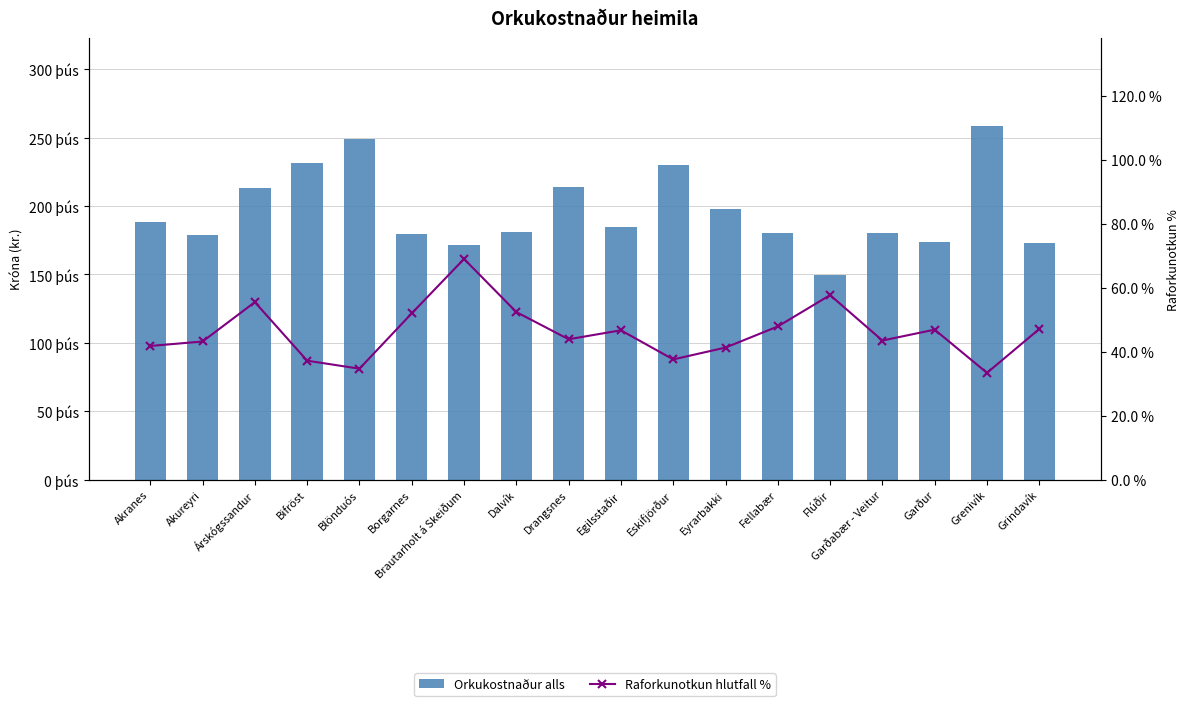

Rank the categories by Orkukostnaður alls value from highest to lowest.

Grenivík, Blönduós, Bifröst, Eskifjörður, Drangsnes, Árskógssandur, Eyrarbakki, Akranes, Egilsstaðir, Dalvík, Garðabær - Veitur, Fellabær, Borgarnes, Akureyri, Garður, Grindavík, Brautarholt á Skeiðum, Flúðir